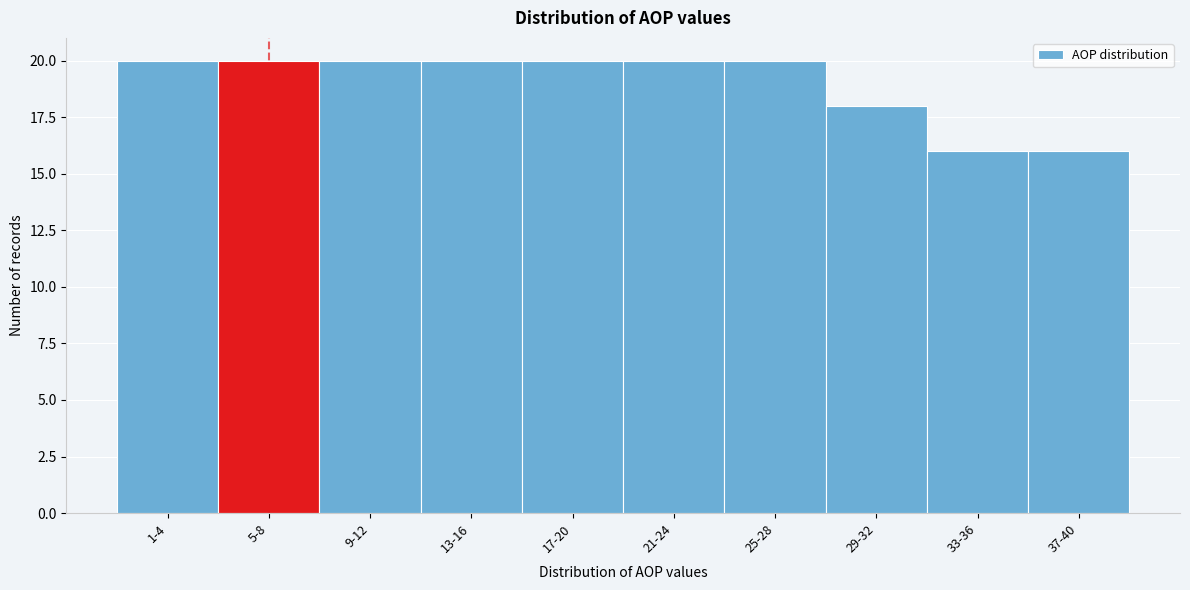

Reading left to right, what are all the values shown in this chart?

1-4=20	5-8=20	9-12=20	13-16=20	17-20=20	21-24=20	25-28=20	29-32=18	33-36=16	37-40=16